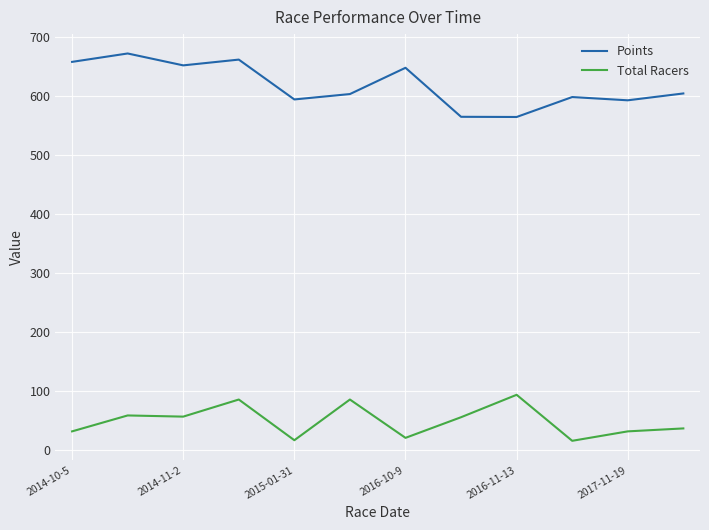

What is the difference between the maximum and minimum values in the Points series?

107.7